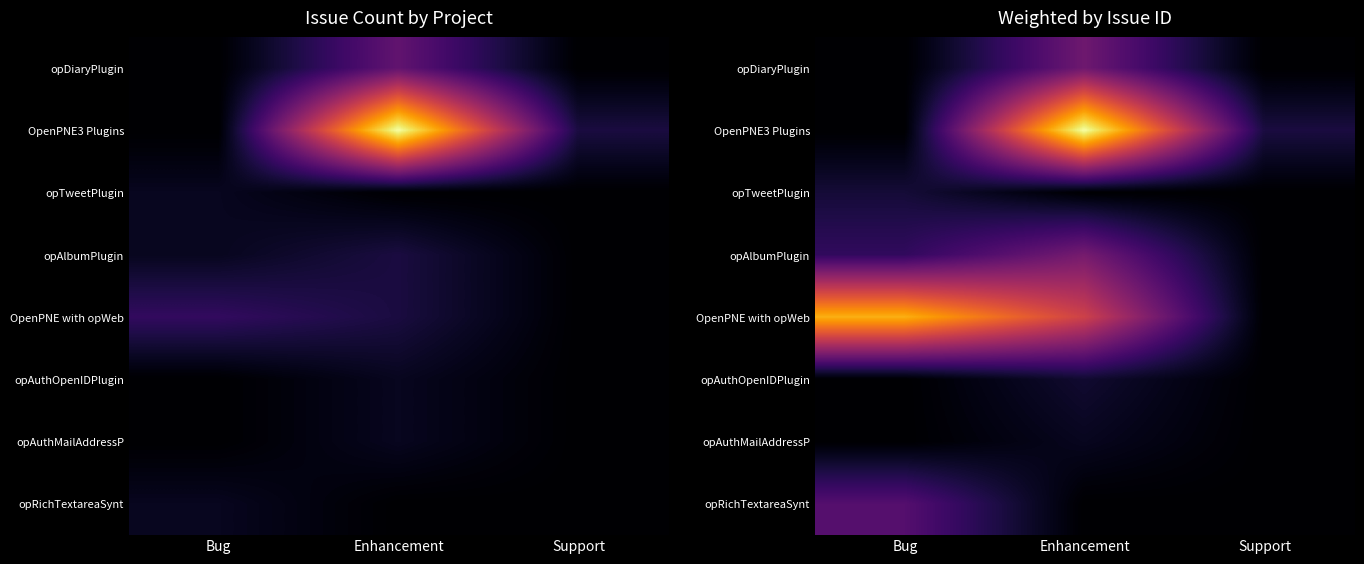

Rank the series at Support from lowest to highest value.

opDiaryPlugin, opTweetPlugin, opAlbumPlugin, OpenPNE with opWeb, opAuthOpenIDPlugin, opAuthMailAddressP, opRichTextareaSynt, OpenPNE3 Plugins